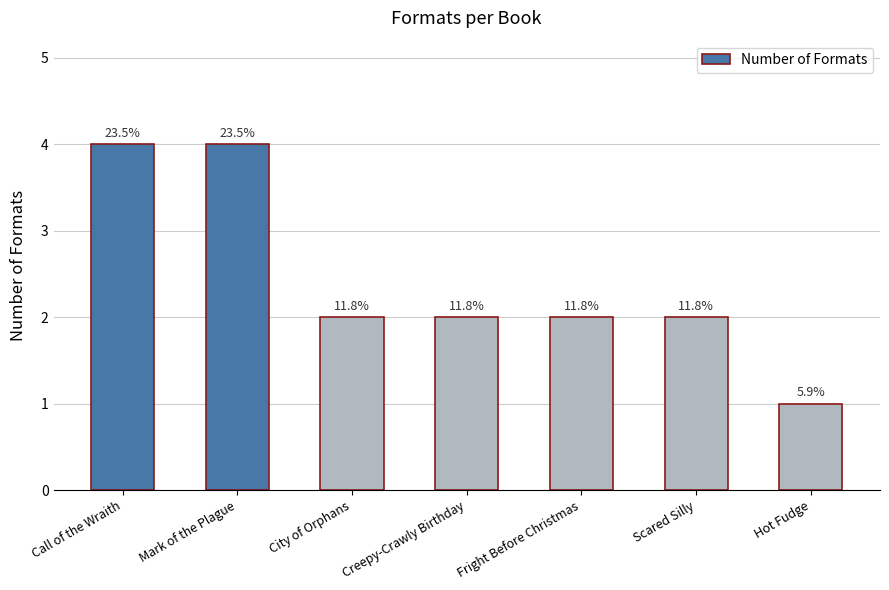

What is the greatest value displayed?

4